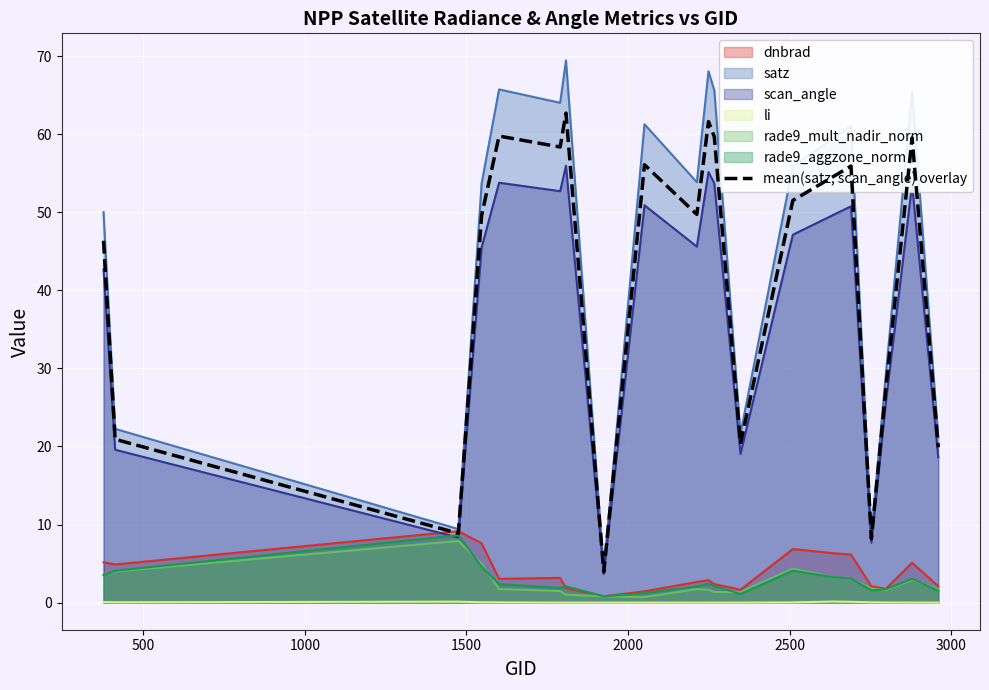

How many categories are shown in the chart?

20